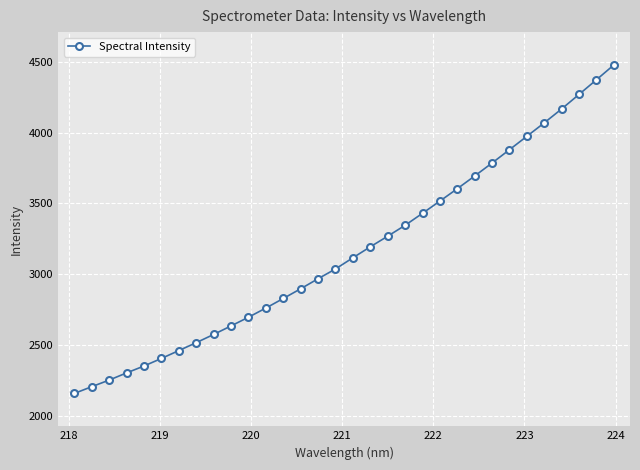

What is the minimum value shown in the chart?

2156.4